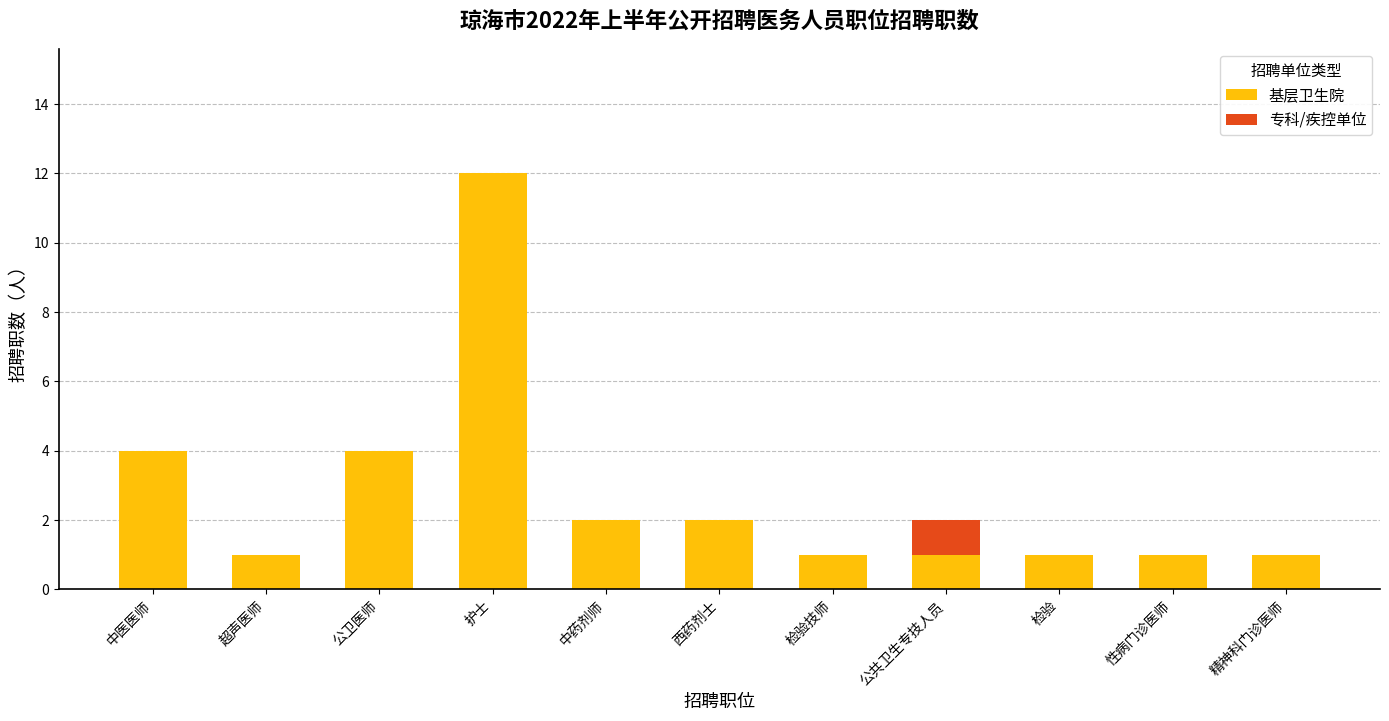

Which category has the highest value in the 基层卫生院 series?

护士